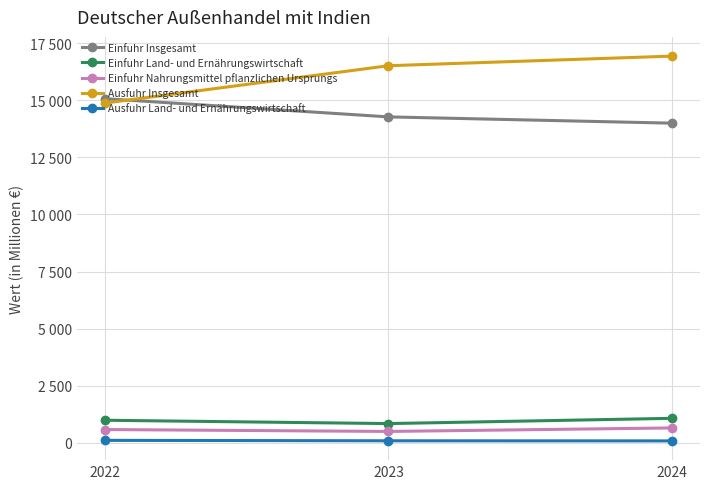

Which series has the largest total across all categories?

Ausfuhr Insgesamt